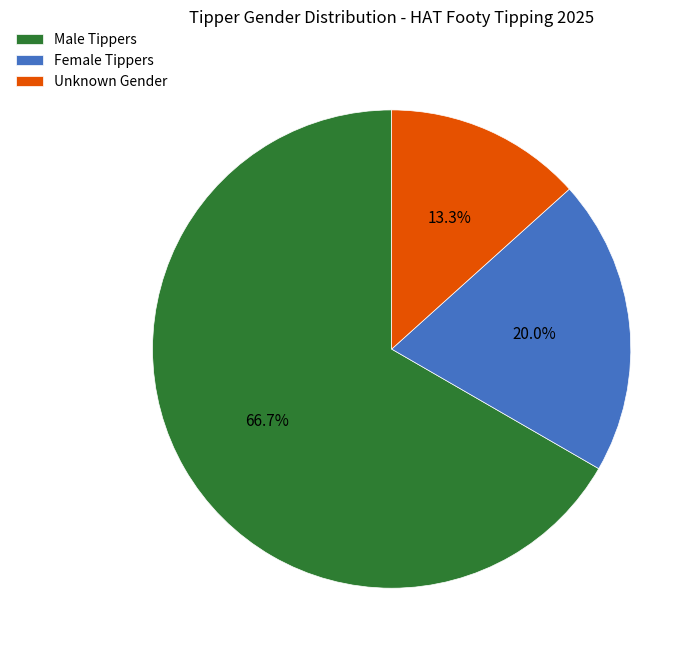

Is there a majority slice in this chart?

Yes